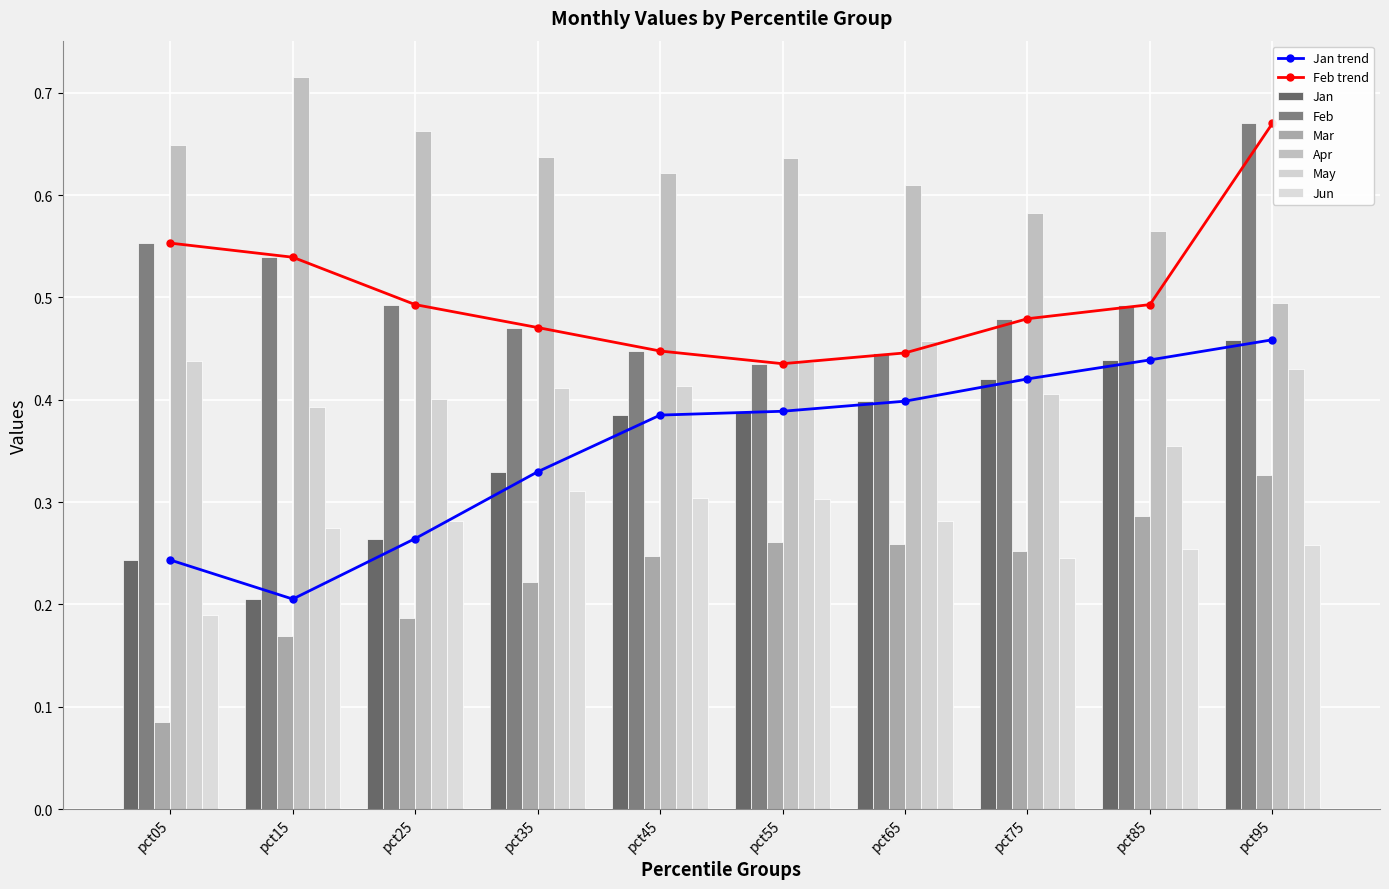

What is the minimum value for Mar?

0.1